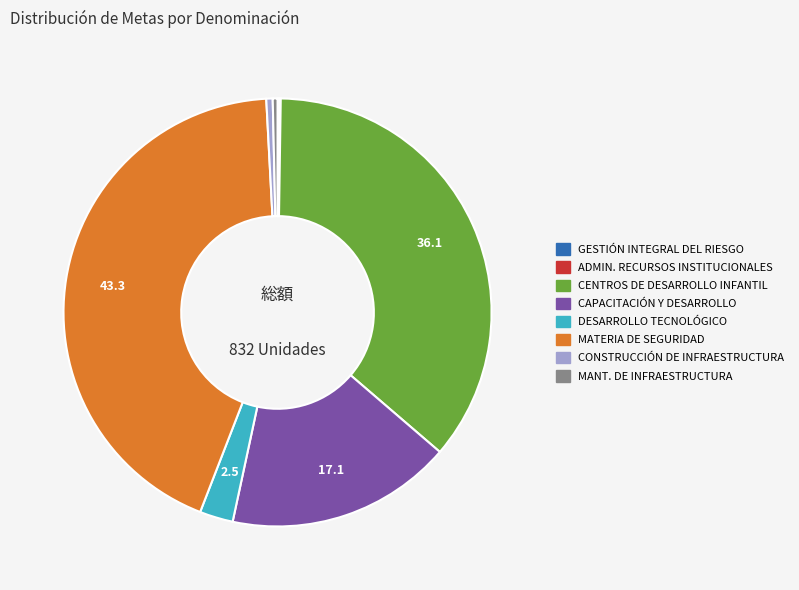

Does any single category account for the majority?

No